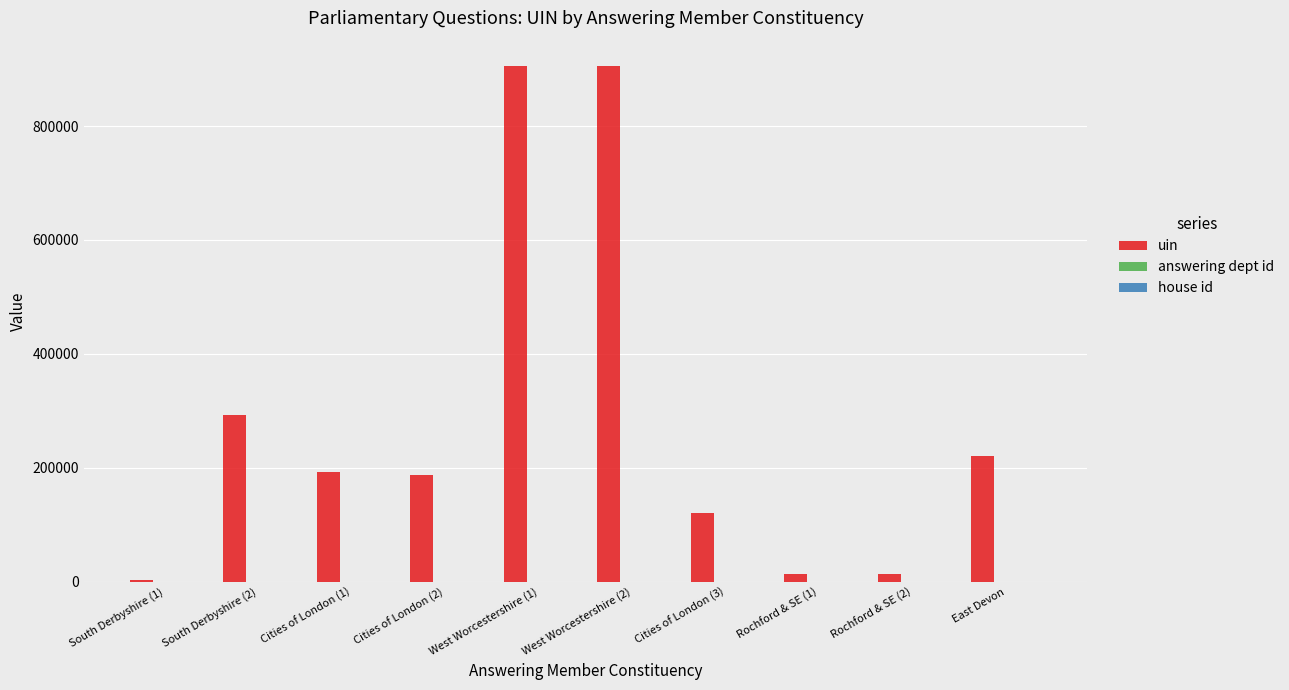

Which series has the largest total across all categories?

uin